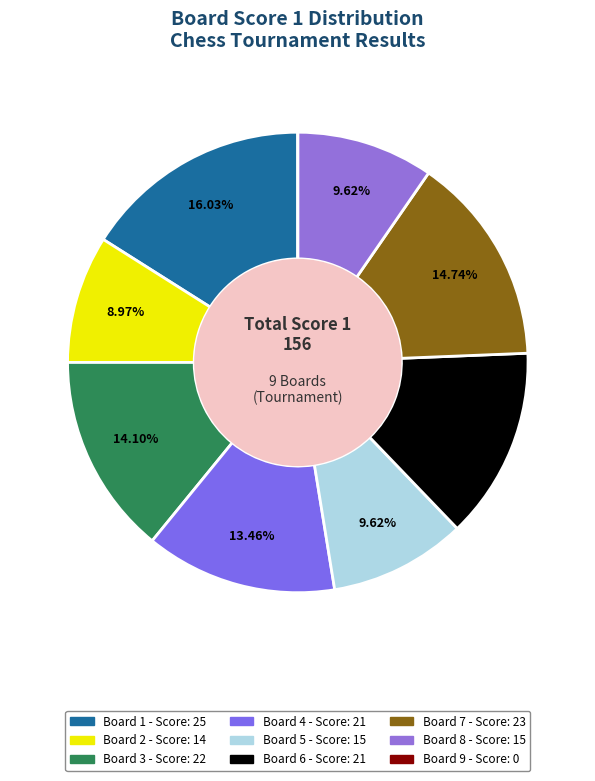

To the nearest percent, what is the average slice percentage?

11%